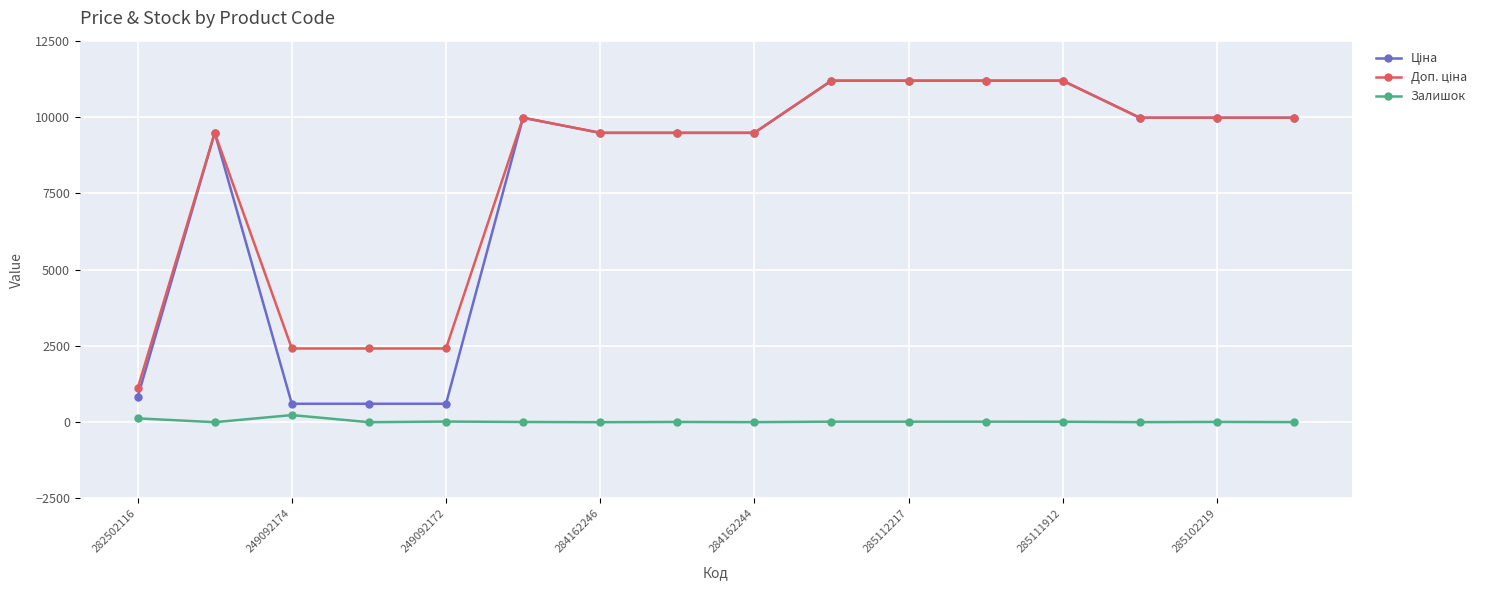

At how many categories does at least one series exceed 435?

16